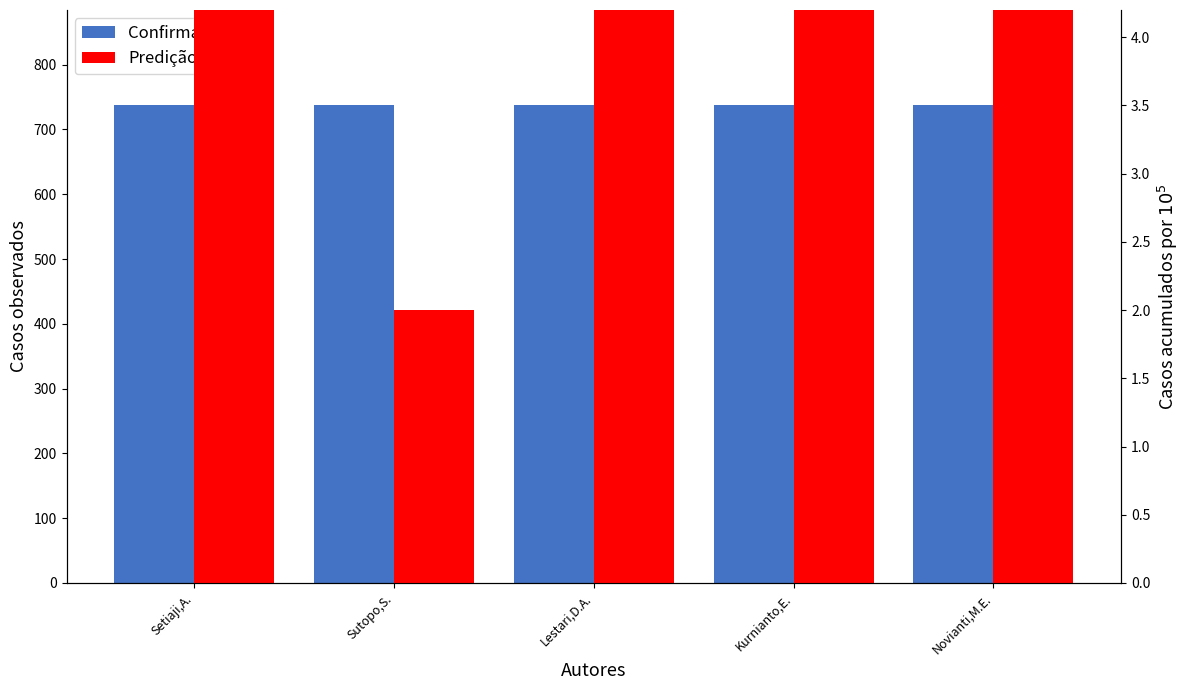

What is the difference between the maximum and second lowest values in the Predição series?

344